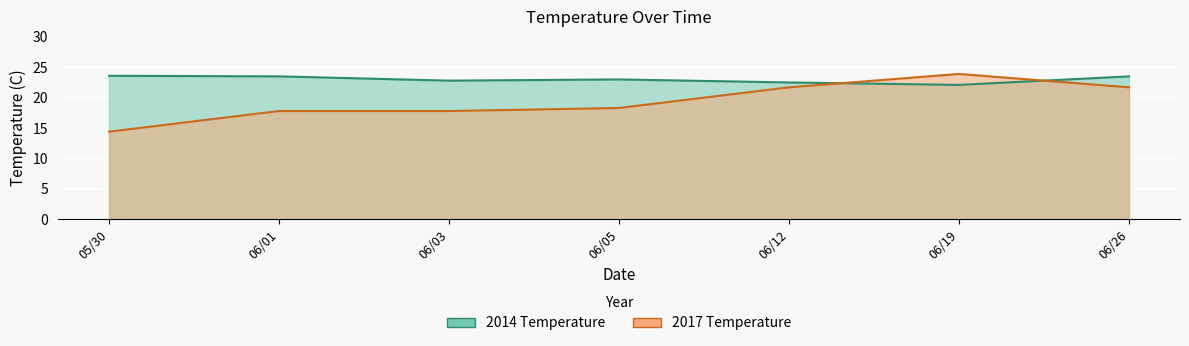

Reading left to right, extract all data points from this chart.

2014 Temperature: 23.6	23.5	22.8	23.0	22.5	22.1	23.5
2017 Temperature: 14.4	17.8	17.8	18.3	21.7	23.9	21.7